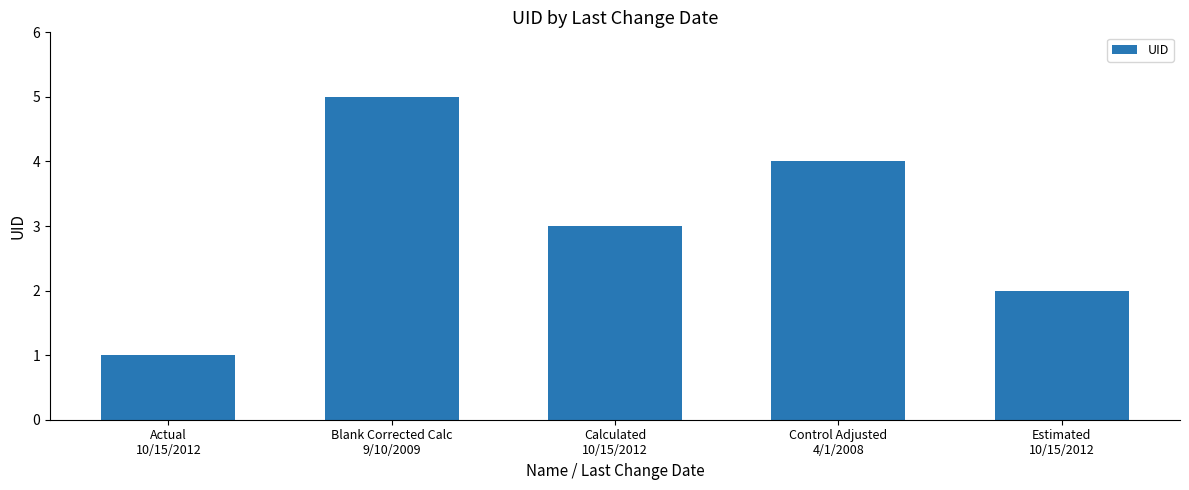

Which has a higher value, Calculated
10/15/2012 or Estimated
10/15/2012?

Calculated
10/15/2012